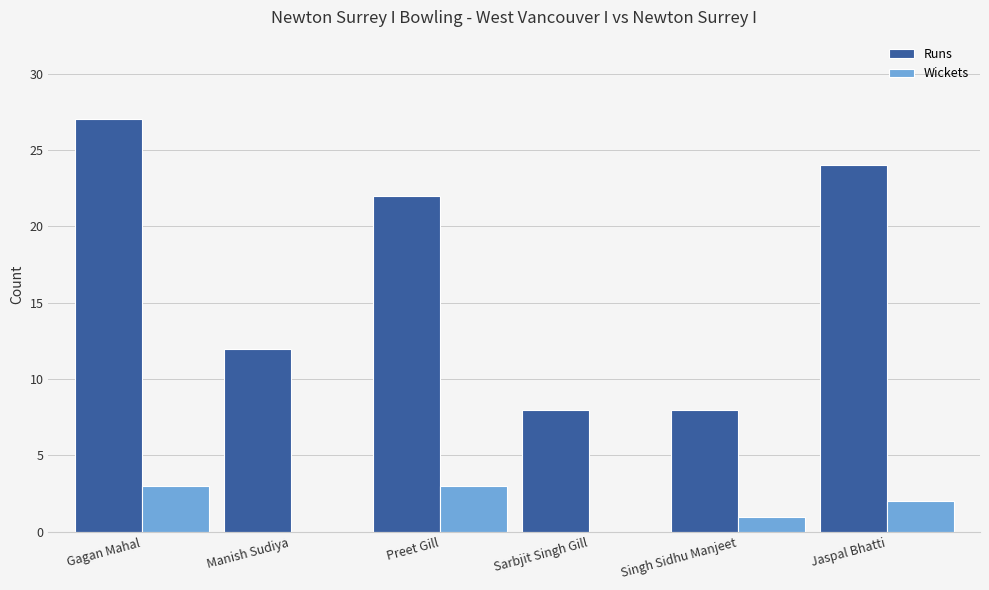

True or false: Wickets has a value of 3 at Preet Gill.

True